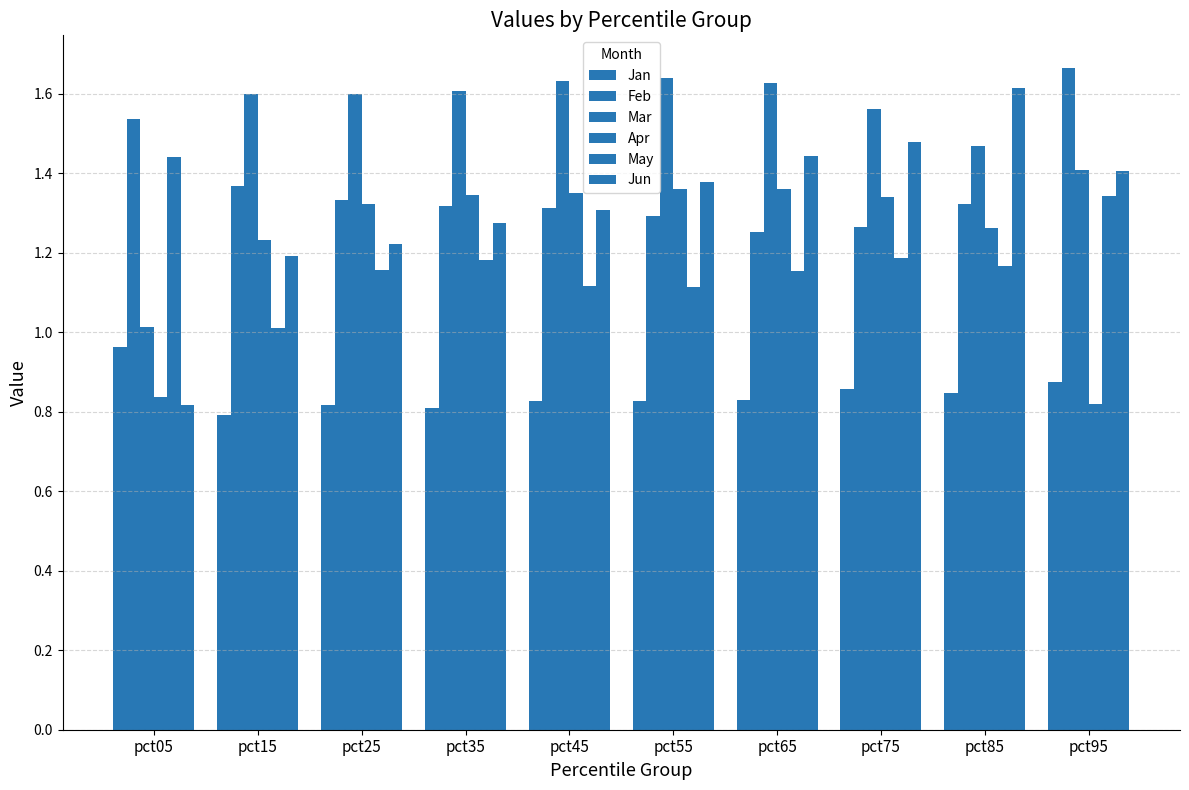

At pct65, list the series in order from largest to smallest.

Mar, Jun, Apr, Feb, May, Jan